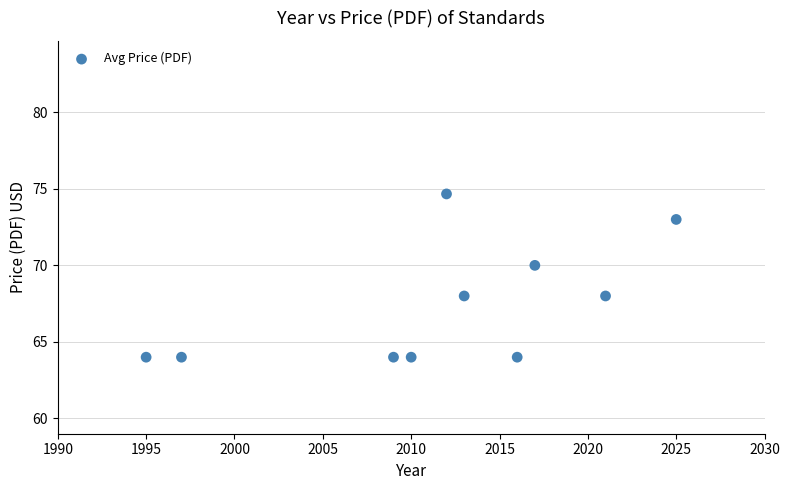

What is the range of Y values (max minus min)?

10.7